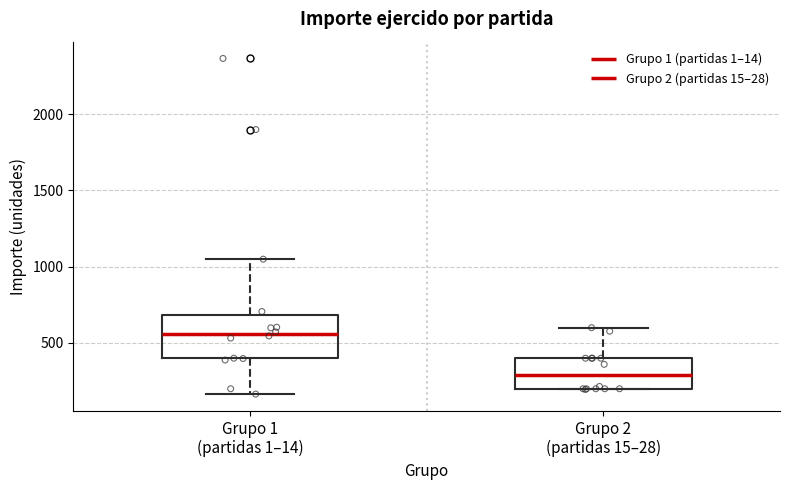

Reading left to right, read every box against the y-axis: the position of its median line, the range the box covers, and the ends of its whiskers. The values are not printed on the chart, so give them approximately, as read against the axis.

Grupo 1 (partidas 1–14): median 550, box 400 to 700, whiskers 150 to 1050
Grupo 2 (partidas 15–28): median 300, box 200 to 400, whiskers 200 to 600